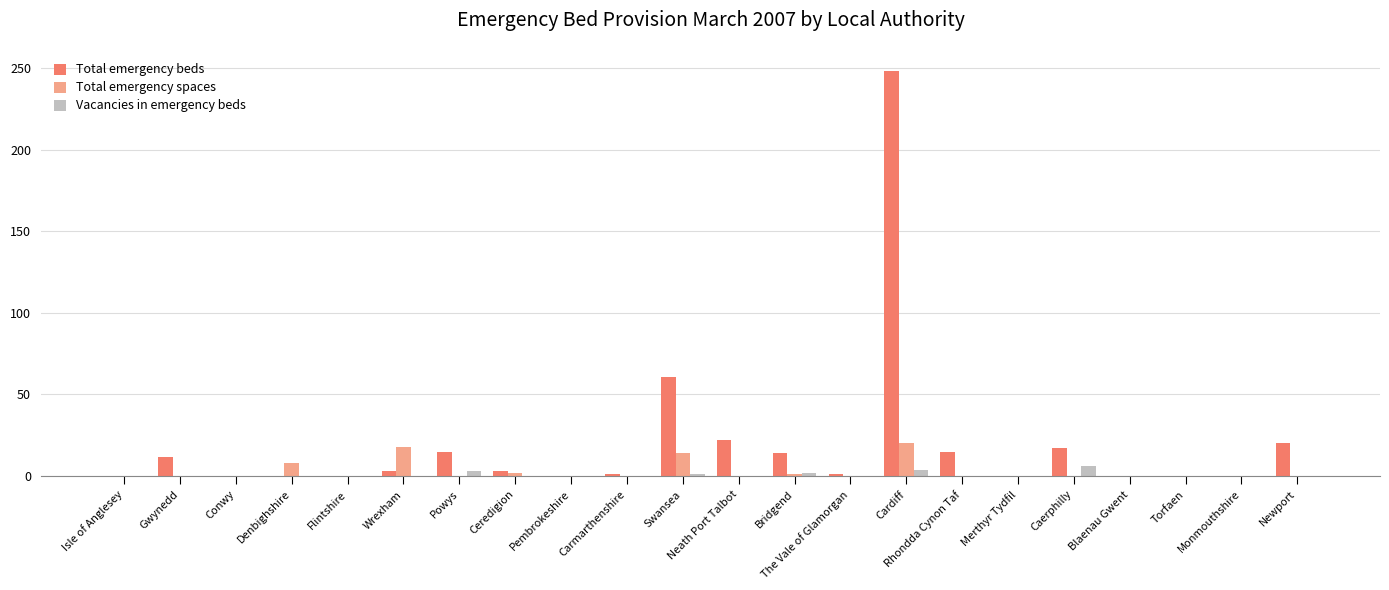

Count the number of categories in the chart.

22